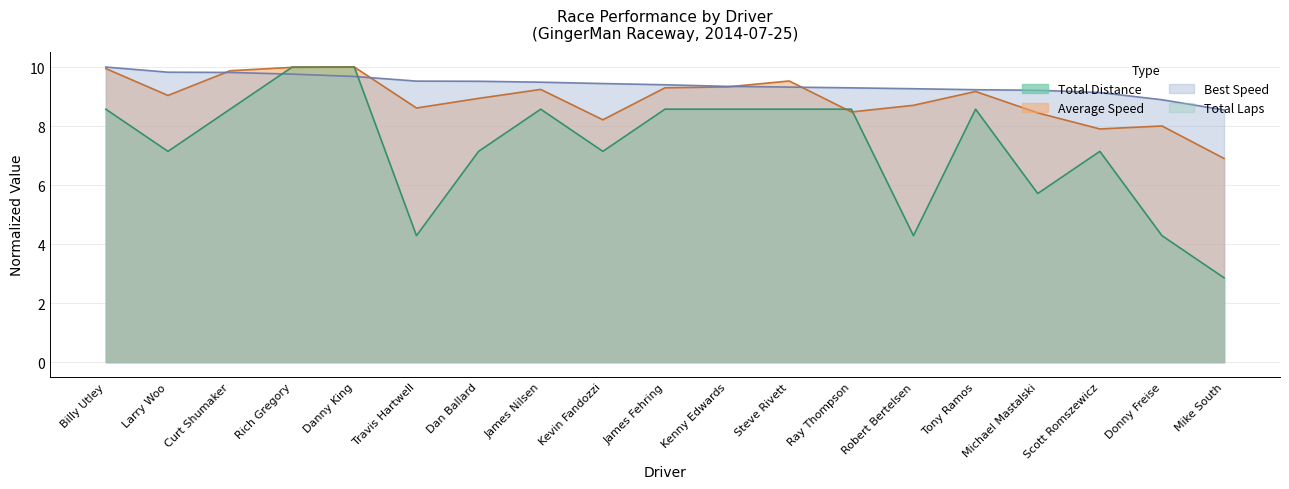

What is the difference between the maximum and second lowest values in the Best Lap time series?

1.1